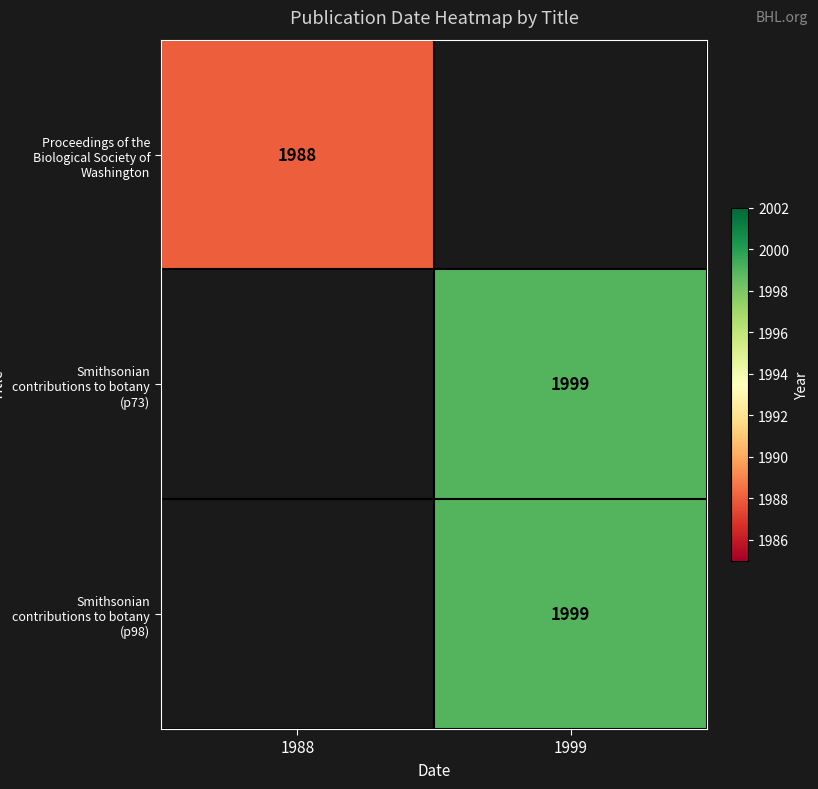

Is the value of Proceedings of the Biological Society of Washington at 1988 greater than the value of Smithsonian contributions to botany (p73) at 1999?

No